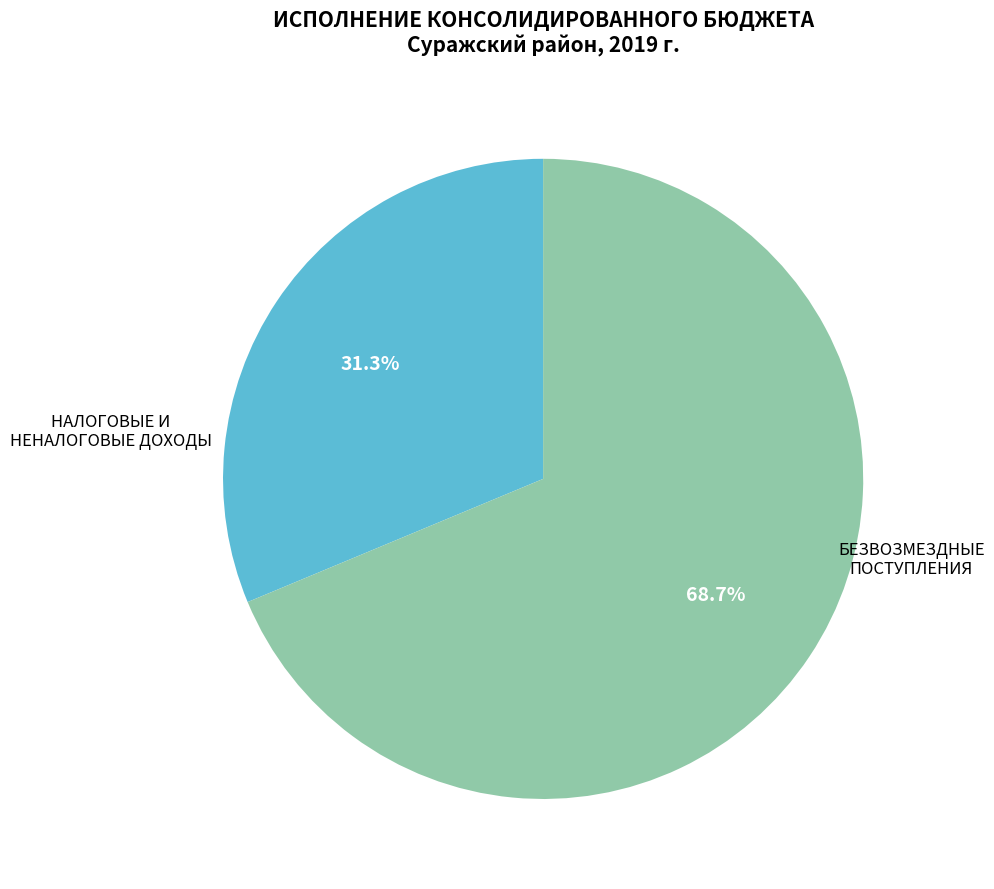

Combined, do НАЛОГОВЫЕ И НЕНАЛОГОВЫЕ ДОХОДЫ and БЕЗВОЗМЕЗДНЫЕ ПОСТУПЛЕНИЯ account for over 50%?

Yes